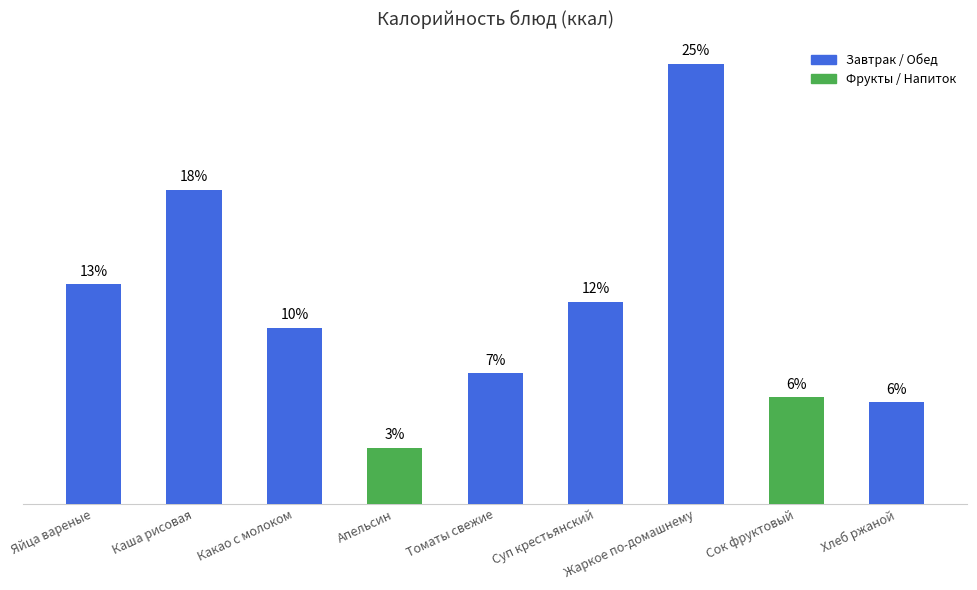

What position from the left is Яйца вареные?

1